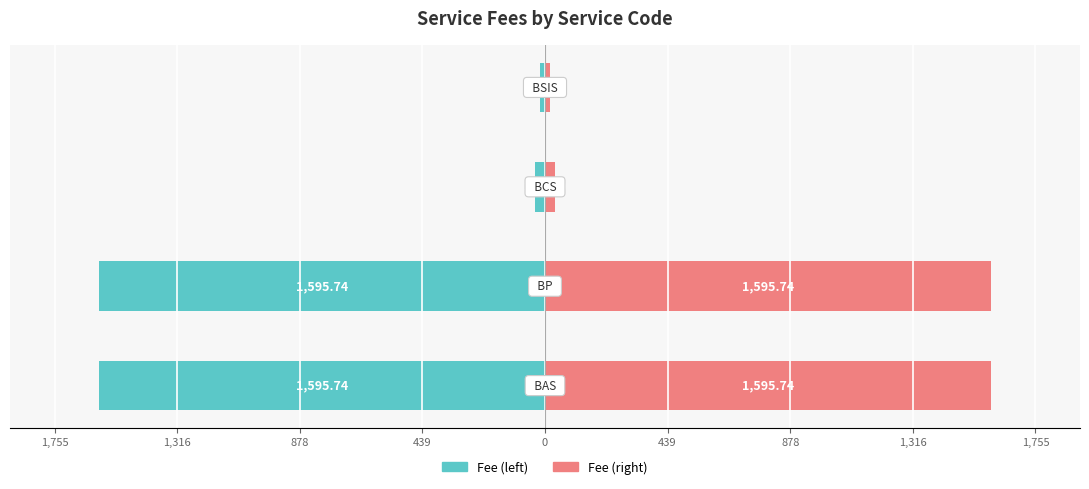

How many data points in FEE (left) are less than -36?

3